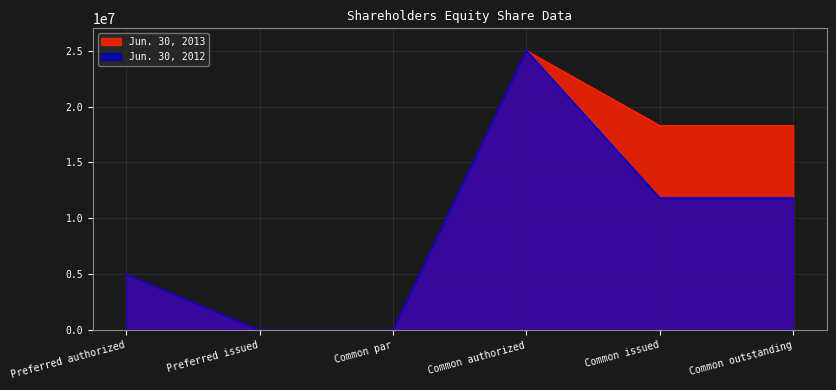

Reading right to left, extract all data points from this chart.

Jun. 30, 2013: 18292766	18292766	25000000	0	0	5000000
Jun. 30, 2012: 11817766	11817766	25000000	0	0	5000000